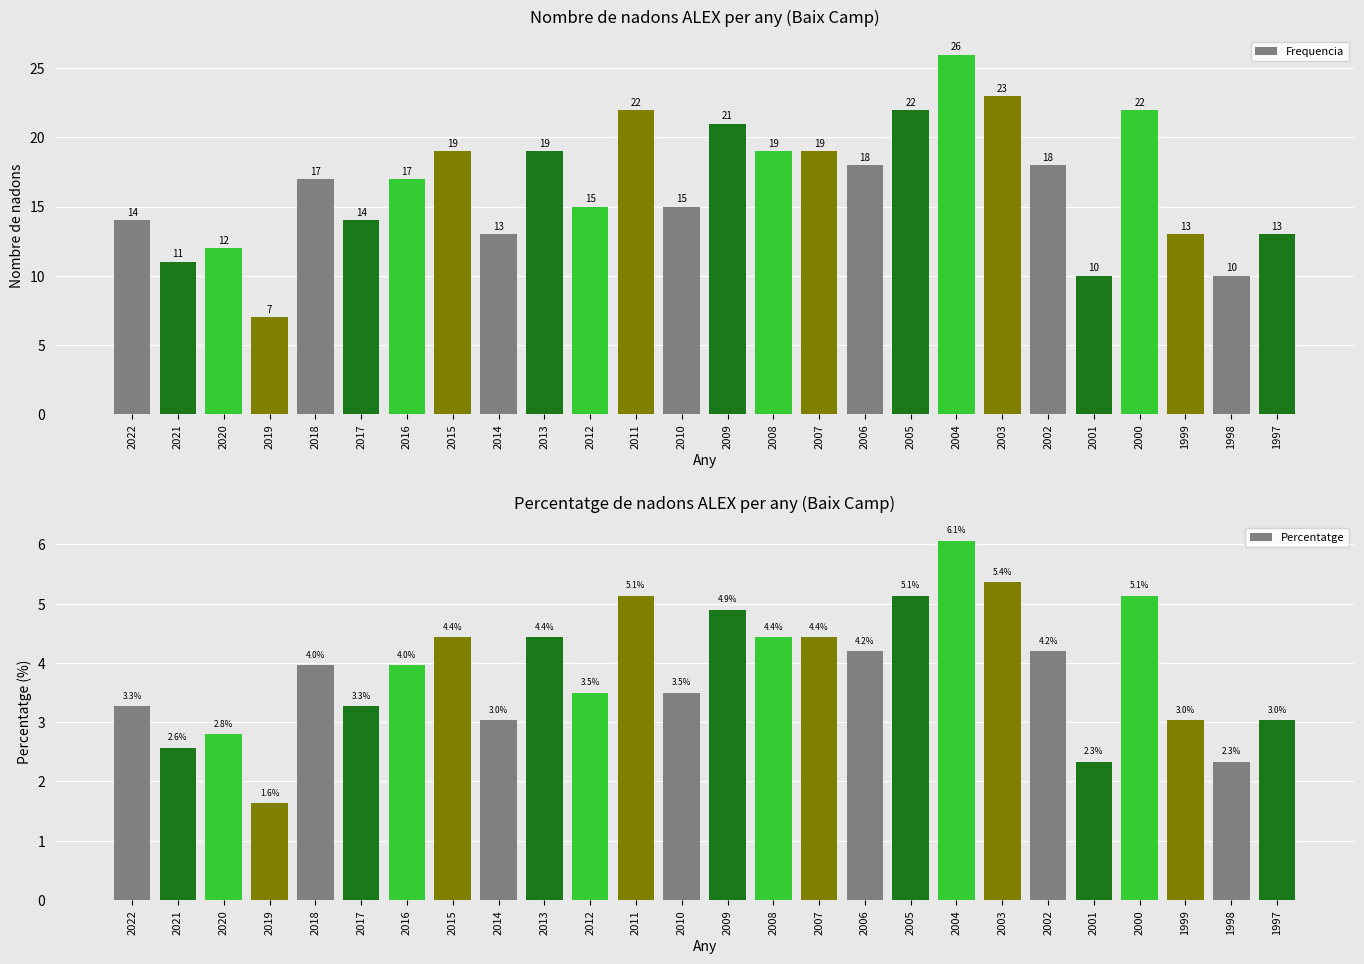

At which category is the sum across all series the highest?

2004